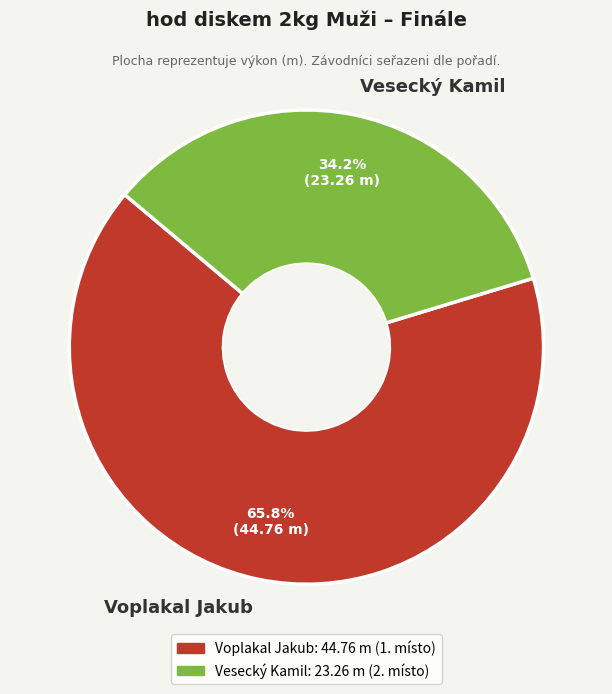

To the nearest percent, what is the average slice percentage?

50%